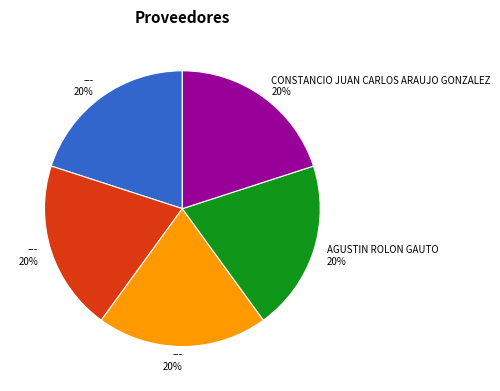

Is there a majority slice in this chart?

No